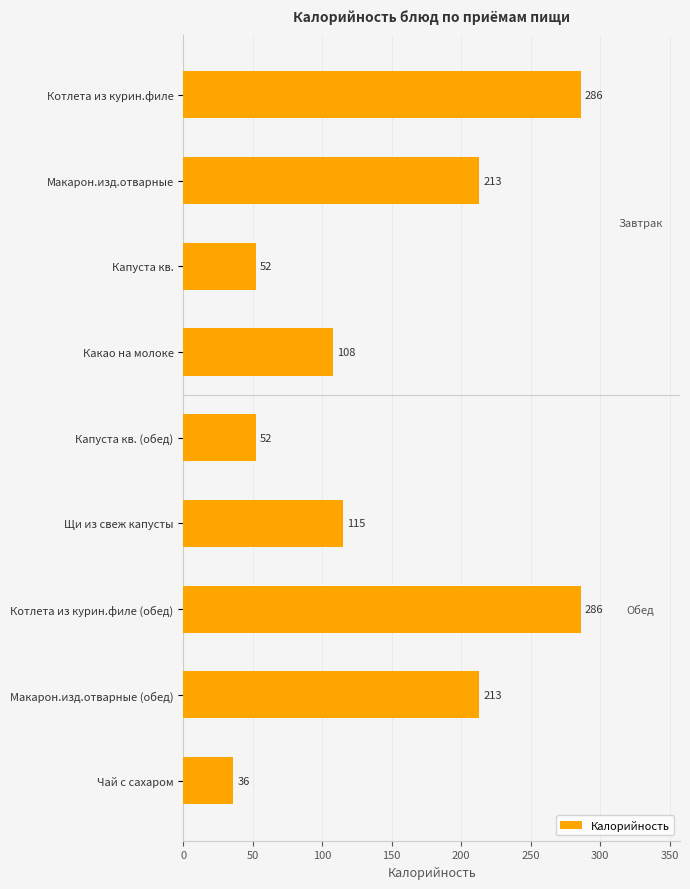

Which label corresponds to the smallest value in the chart?

Чай с сахаром